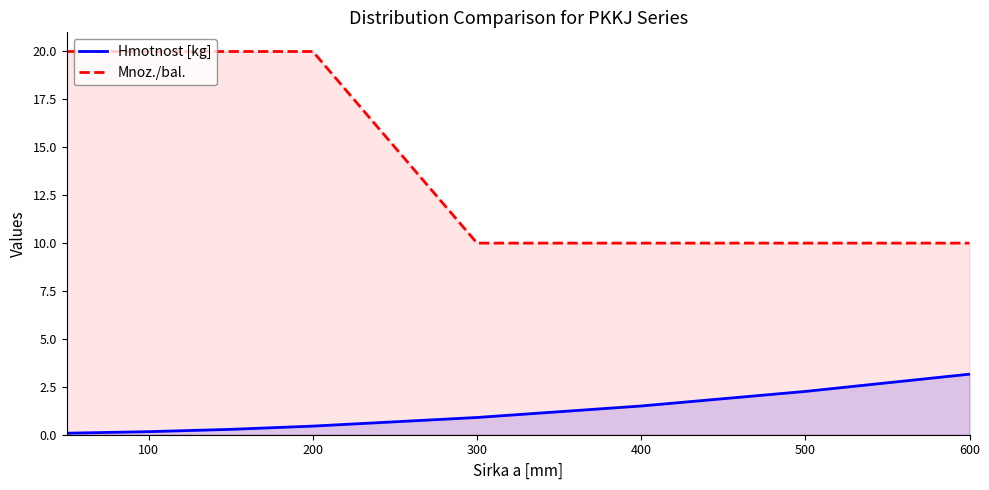

The value of Mnoz./bal. at 600 is 2.1. True or false?

False